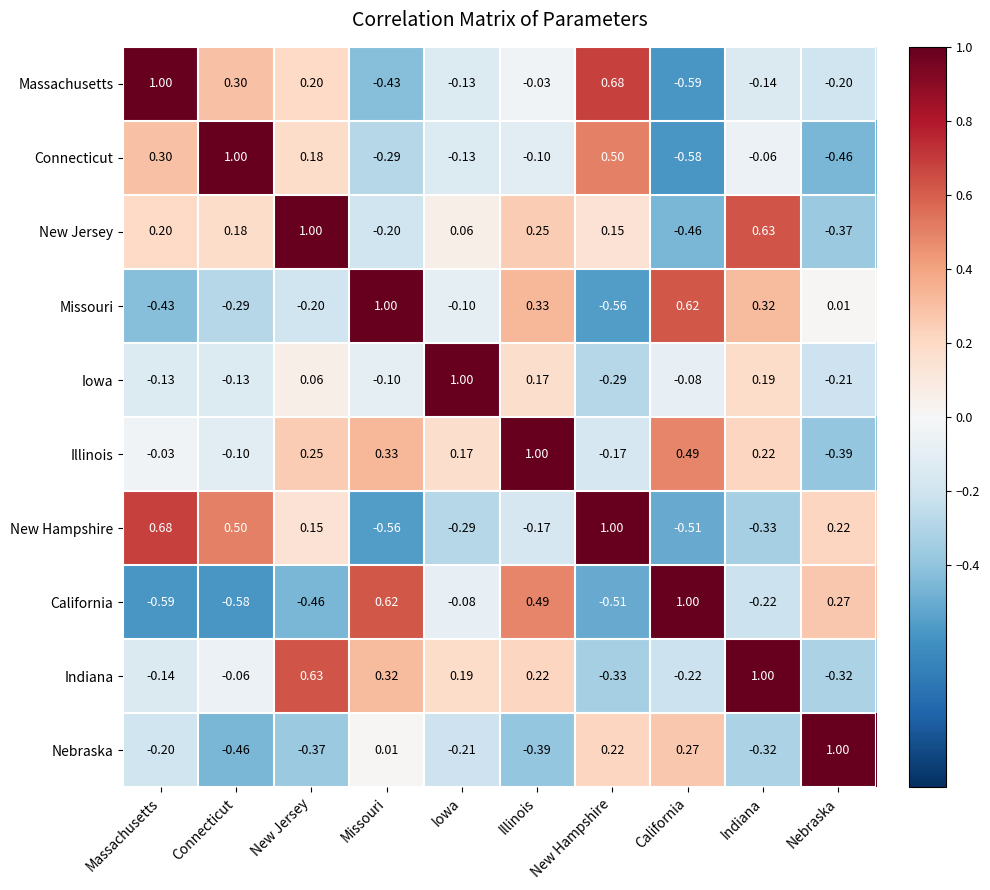

Which series changed the most between Missouri and Indiana?

California